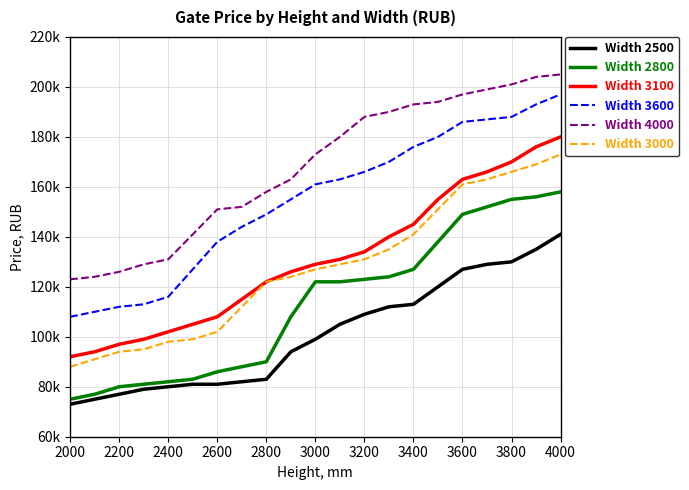

What is the difference between the second highest and second lowest values in the Width 3600 series?

83000